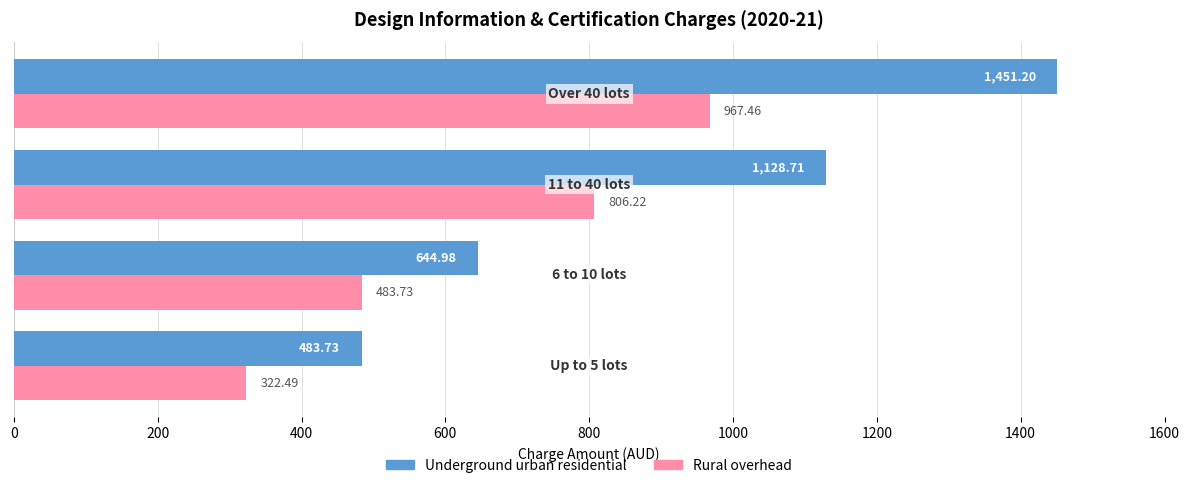

Which series has the largest total across all categories?

Underground urban residential